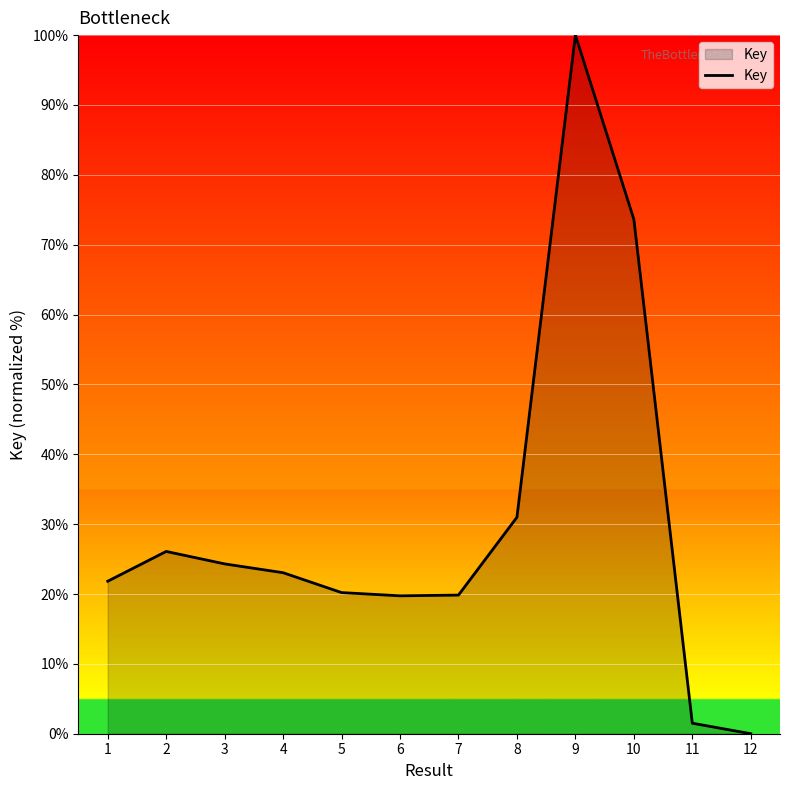

What is the difference between the values at 1 and 8?

9.2